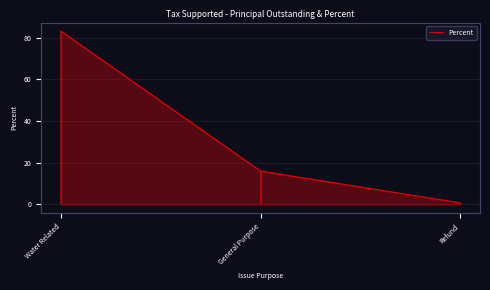

What is the change in value from General Purpose to Refund?

-15.2